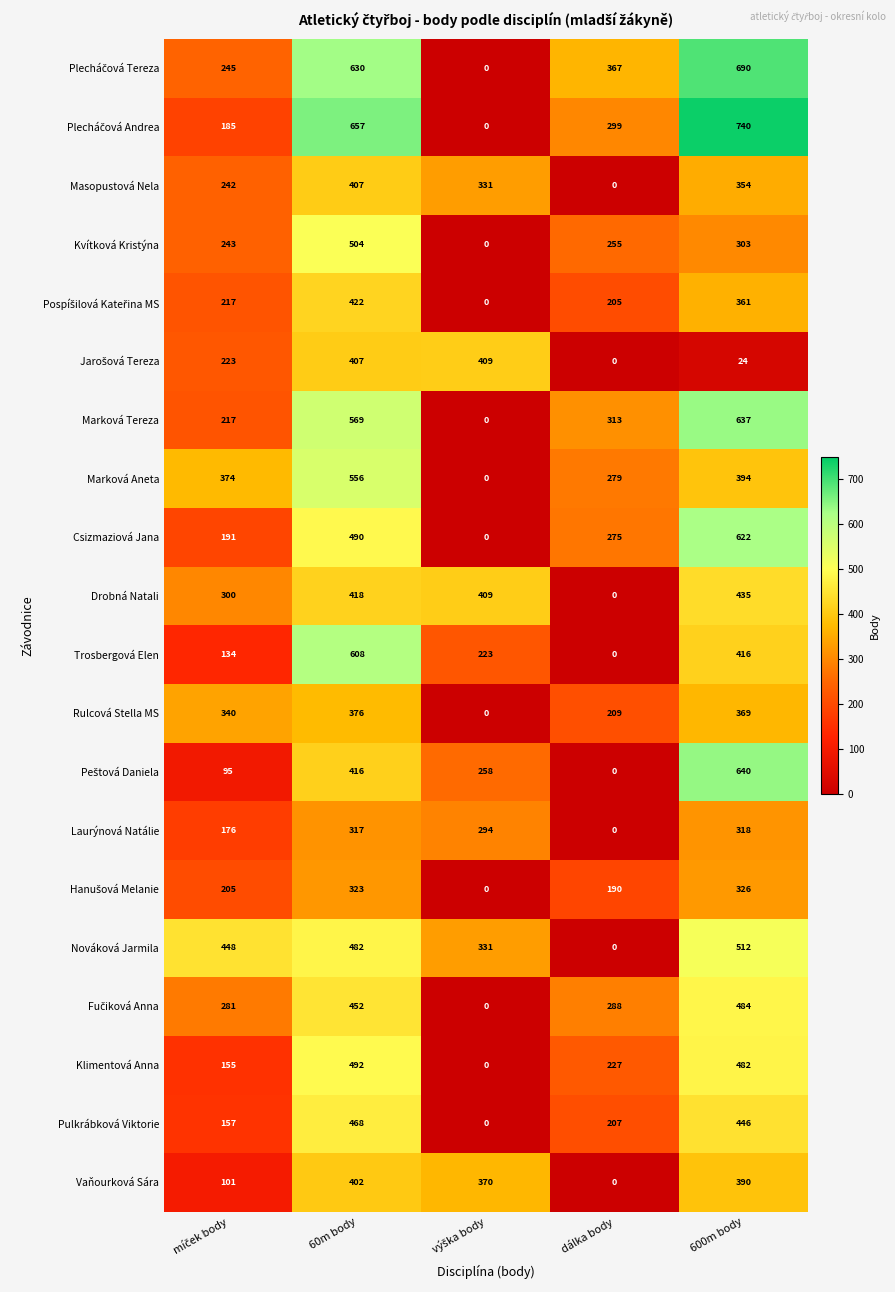

At which category is the sum across all series the highest?

60m body